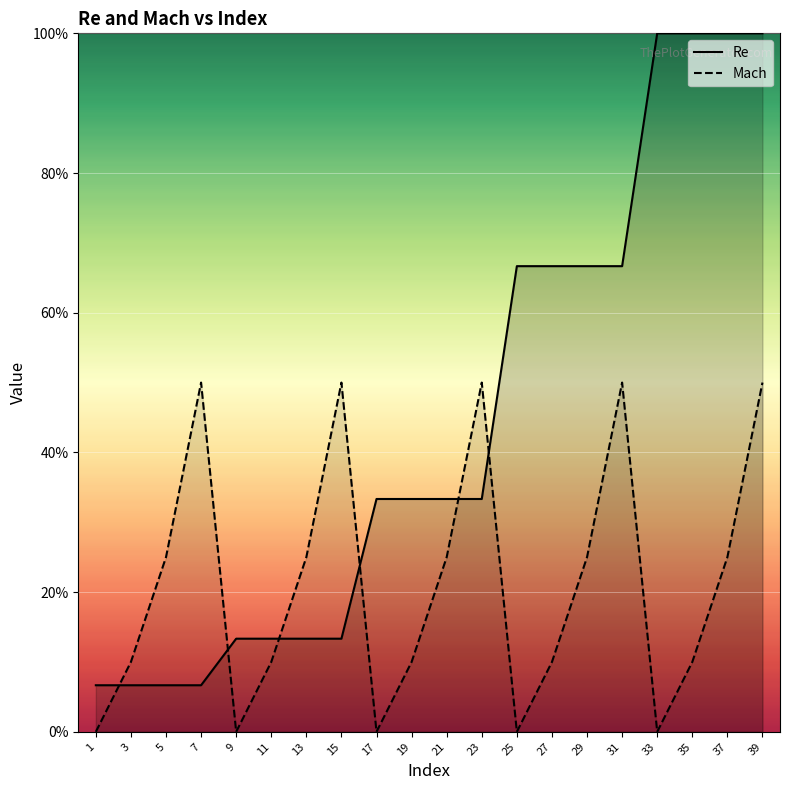

Which series ends up on top after the final intersection of Re and Mach?

Re